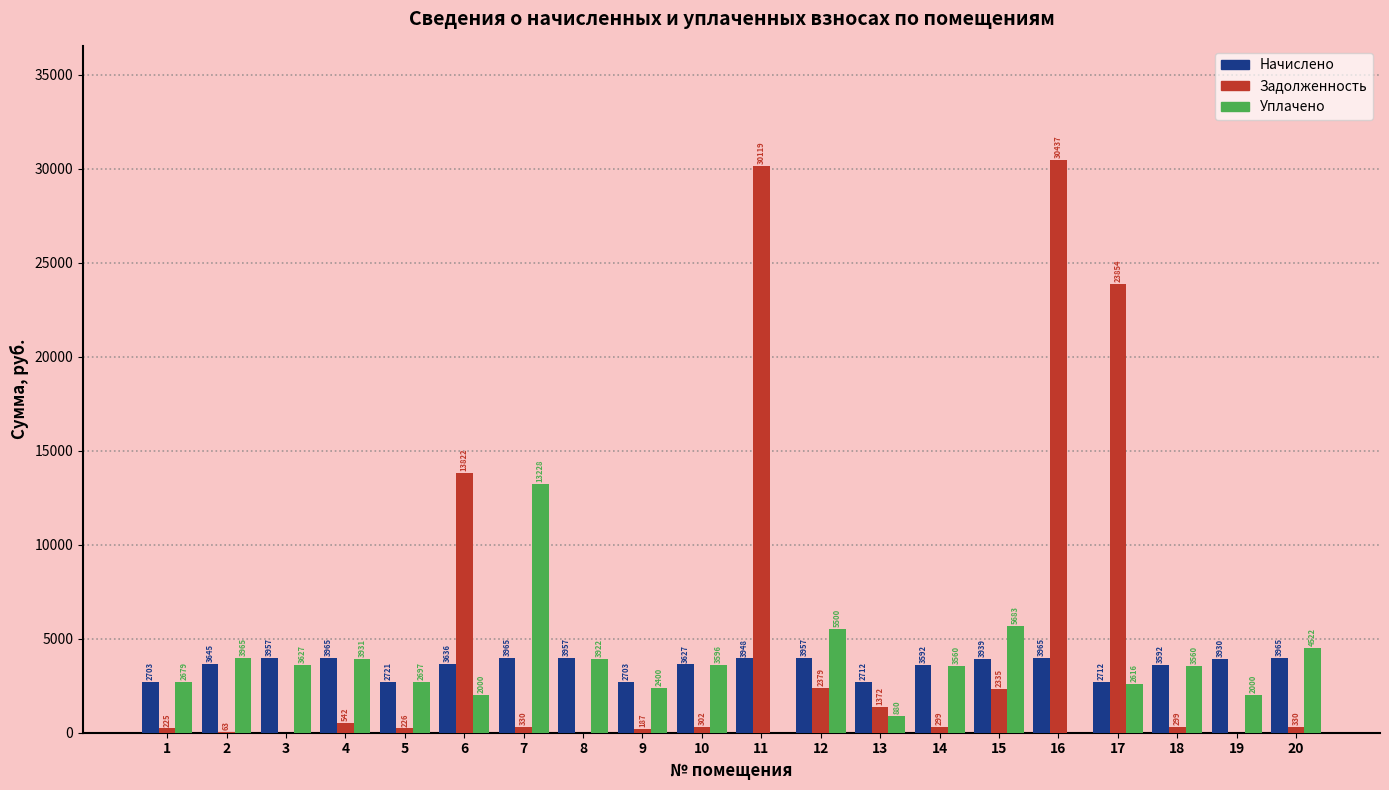

What value does the Начислено series have at 4?

3965.9